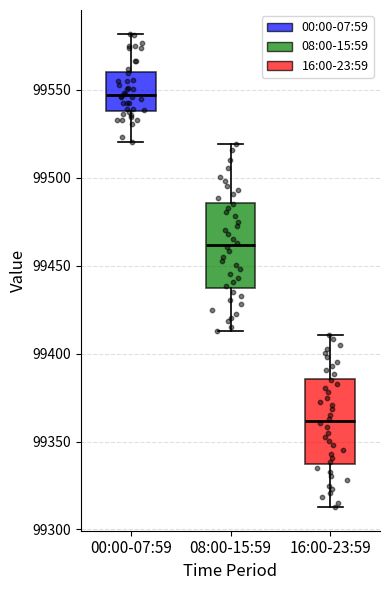

Reading left to right, read every box against the y-axis: the position of its median line, the range the box covers, and the ends of its whiskers. The values are not printed on the chart, so give them approximately, as read against the axis.

00:00-07:59: median 99545, box 99540 to 99560, whiskers 99520 to 99580
08:00-15:59: median 99460, box 99435 to 99485, whiskers 99415 to 99520
16:00-23:59: median 99360, box 99335 to 99385, whiskers 99315 to 99410